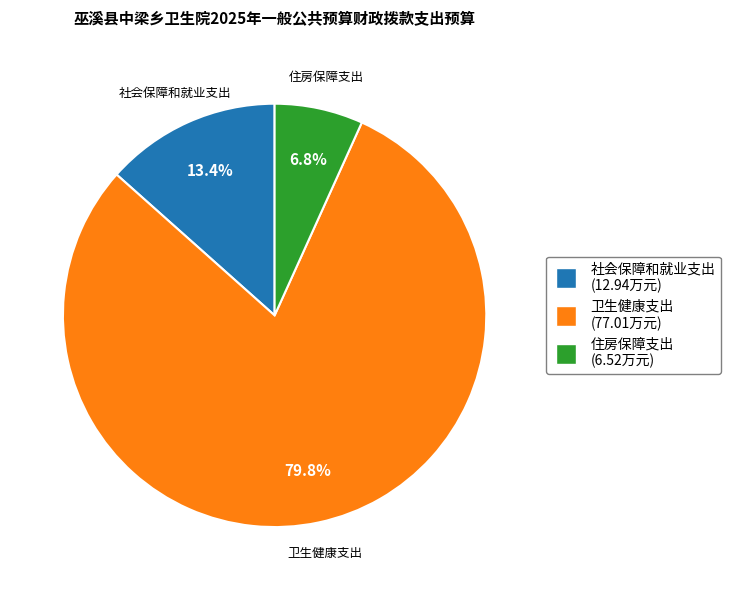

Which has a higher value, 卫生健康支出 or 社会保障和就业支出?

卫生健康支出